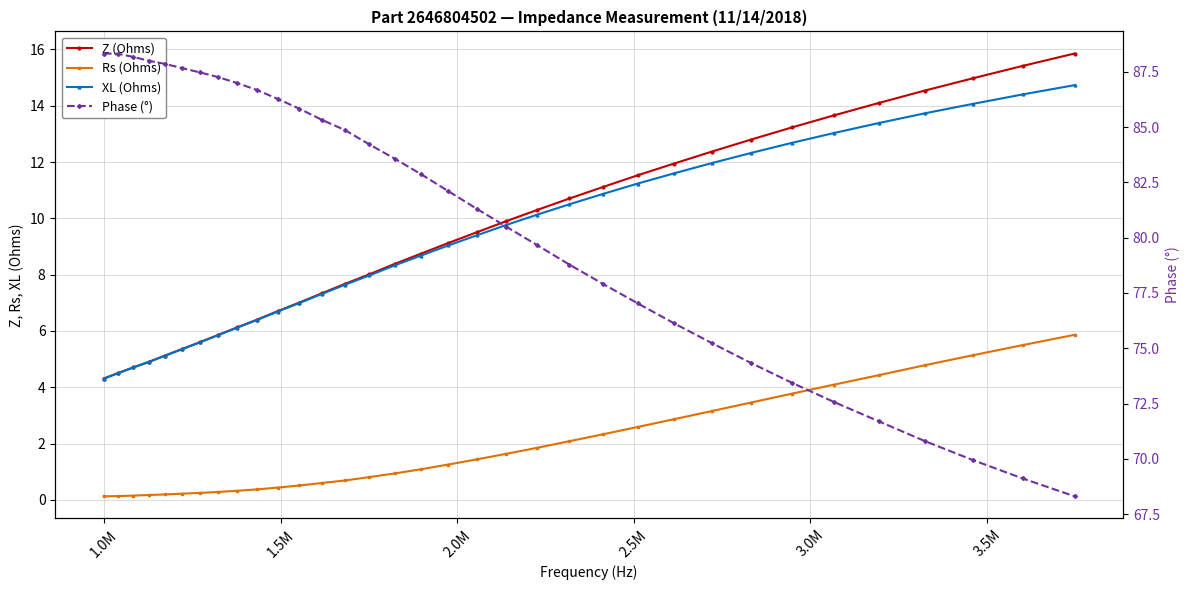

Count the number of data series in this chart.

4